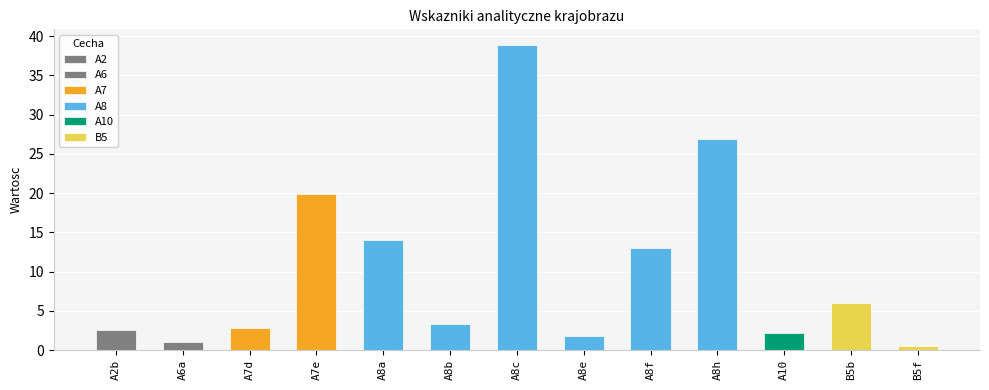

Between A8c and A8f, which is larger?

A8c